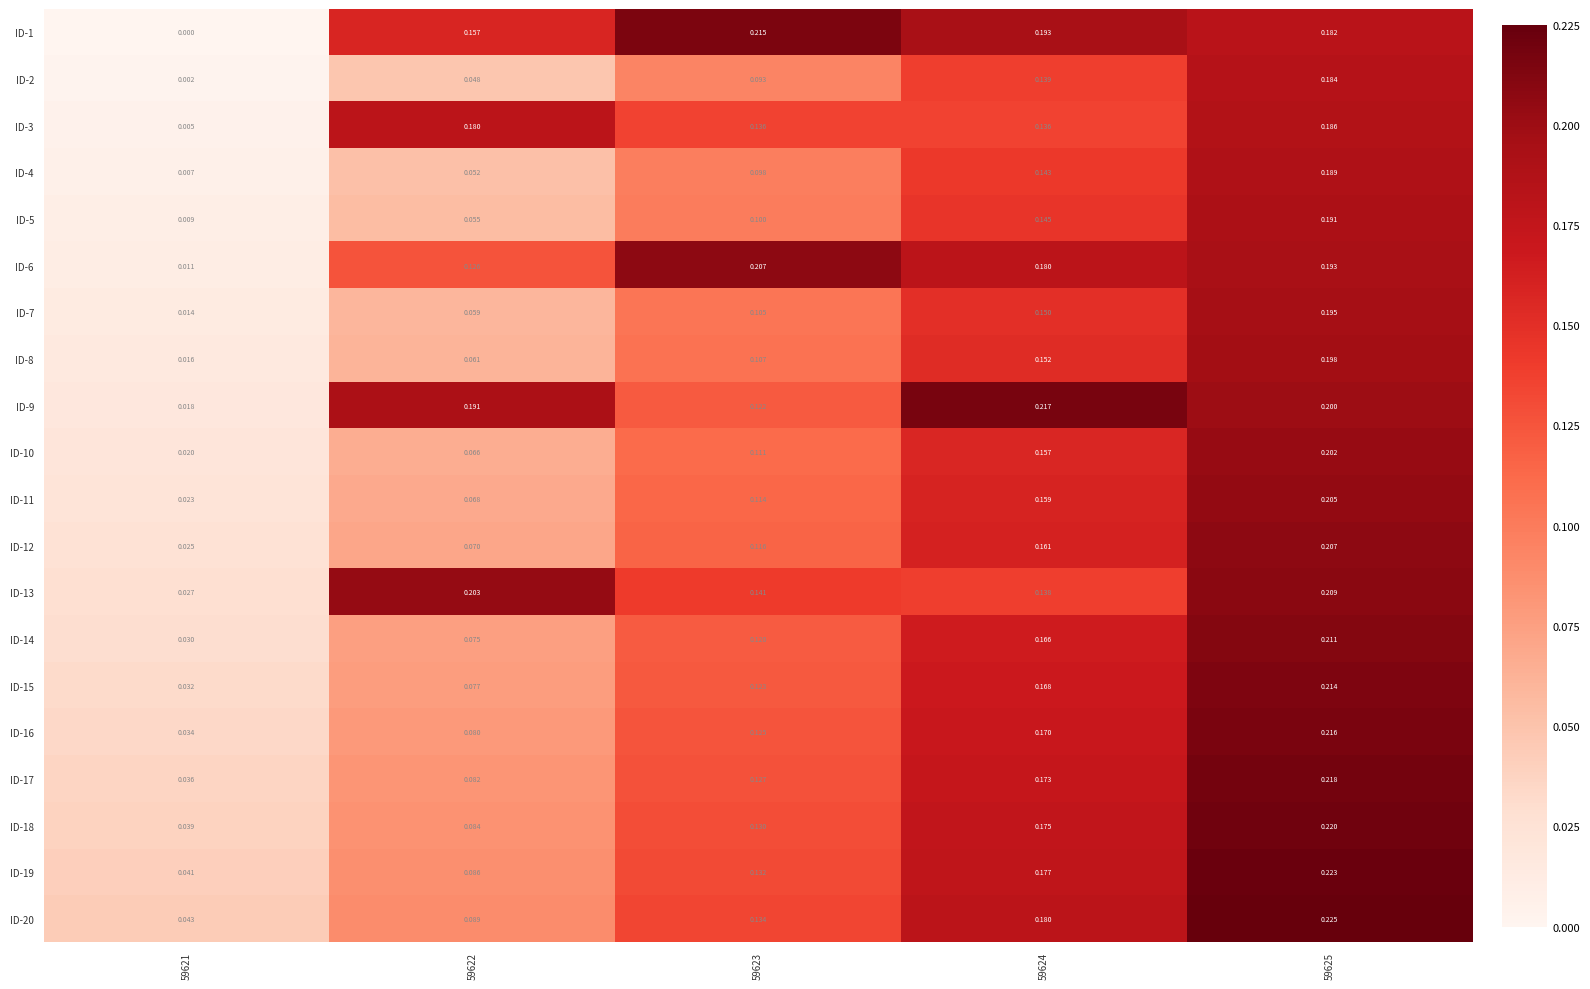

Which series has the largest range (max minus min)?

ID-1